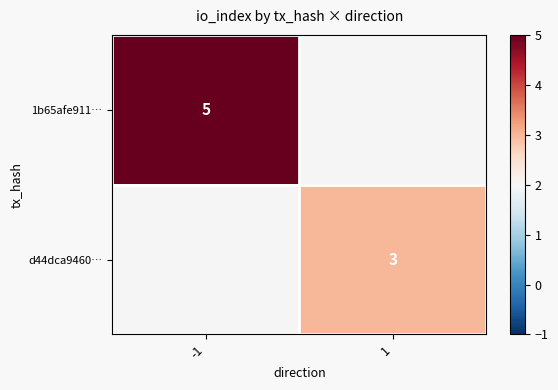

Is it true that 1b65afe911… equals 7 at -1?

False